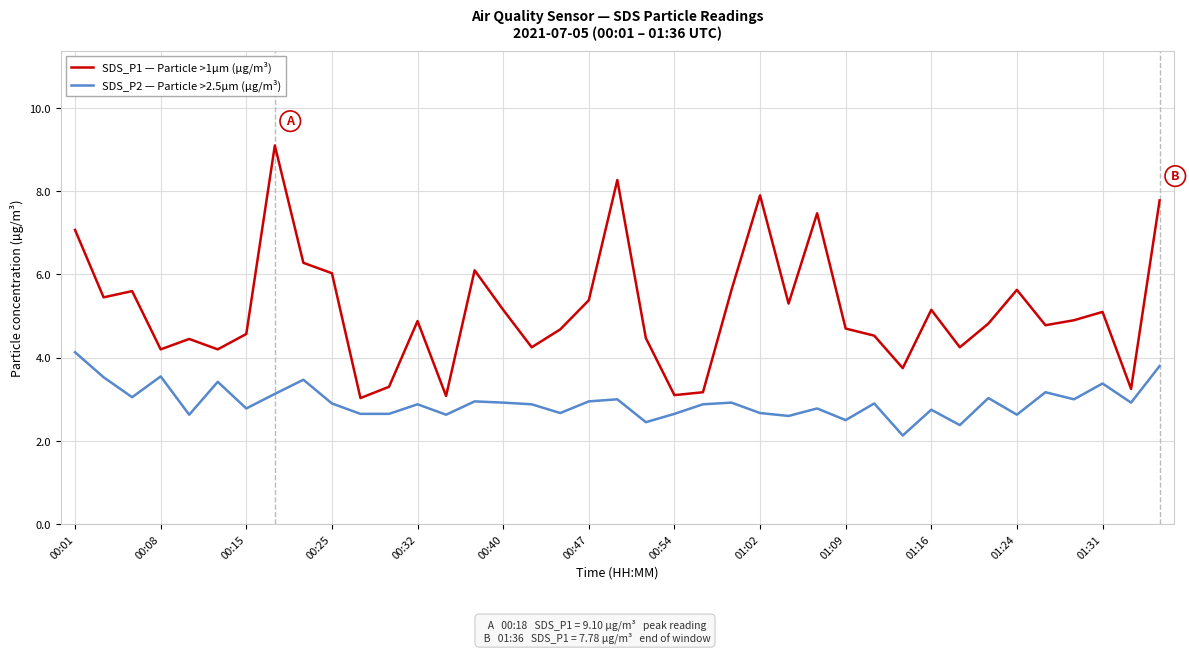

True or false: SDS_P1 — Particle >1µm (µg/m³) has more than 0 interior local peaks.

True